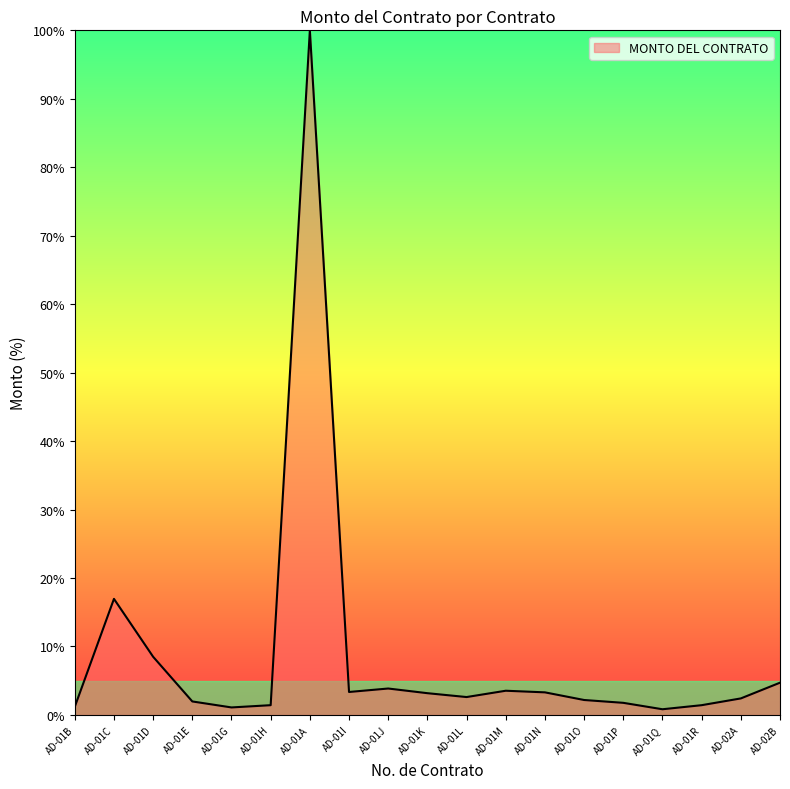

What is the maximum value shown in the chart?

100.0